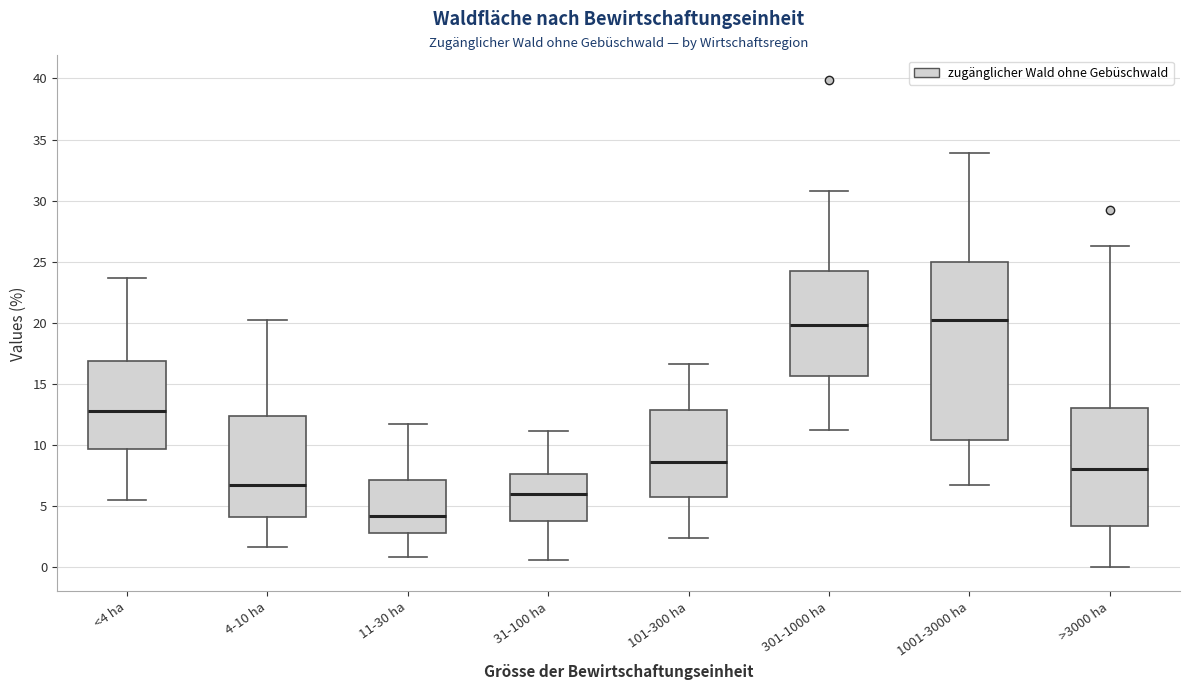

Which box is the tallest, from its lower edge to its upper edge?

1001-3000 ha